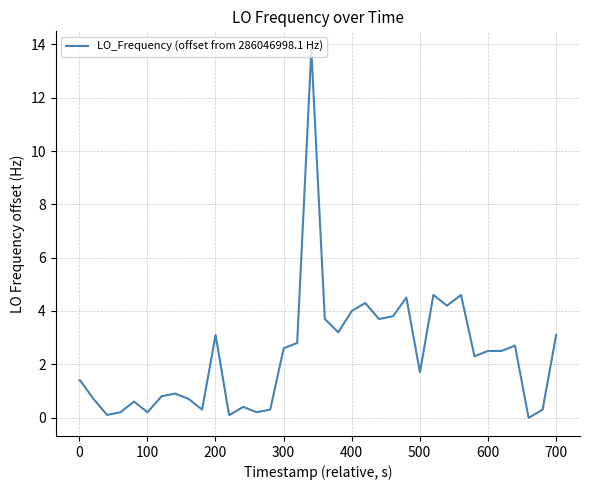

What is the difference between the maximum and minimum values?

13.8